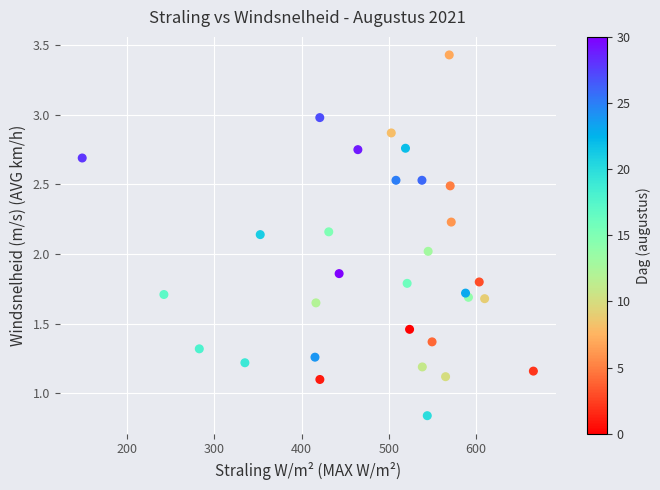

What is the range of X values (max minus min)?

517.5